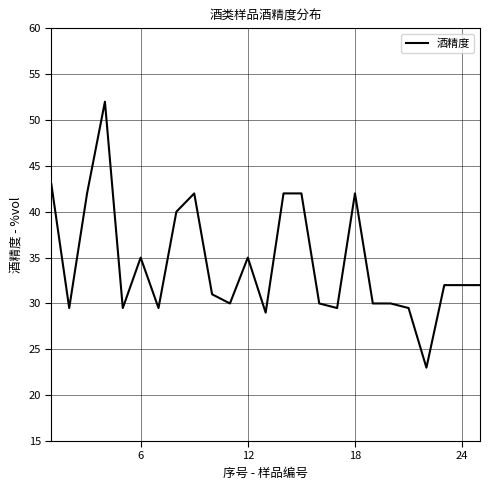

Reading left to right, list all the values displayed in this chart.

43.0	29.5	42.0	52.0	29.5	35.0	29.5	40.0	42.0	31.0	30.0	35.0	29.0	42.0	42.0	30.0	29.5	42.0	30.0	30.0	29.5	23.0	32.0	32.0	32.0